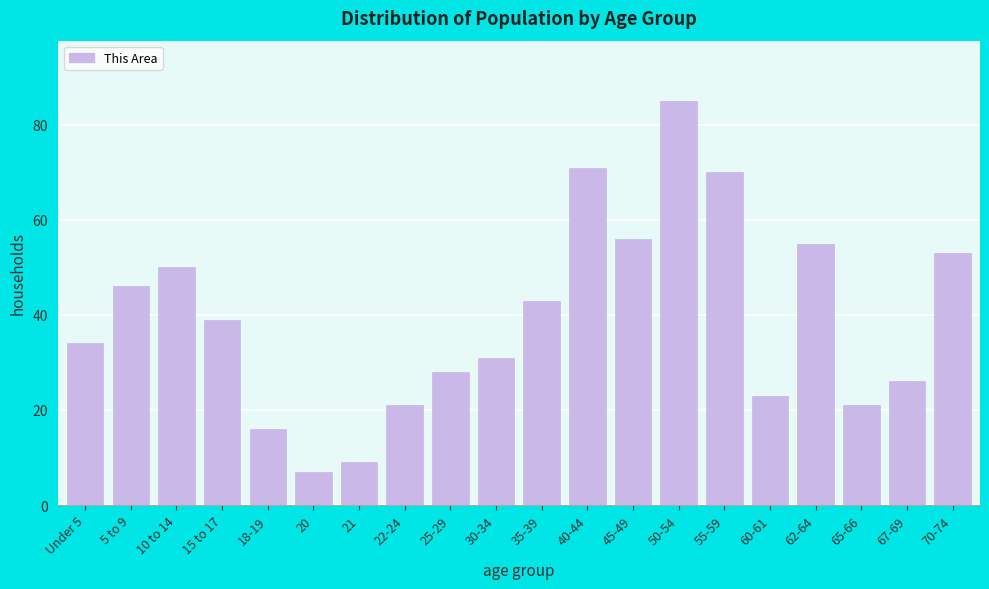

Reading left to right, transcribe all the data shown in this chart.

34	46	50	39	16	7	9	21	28	31	43	71	56	85	70	23	55	21	26	53